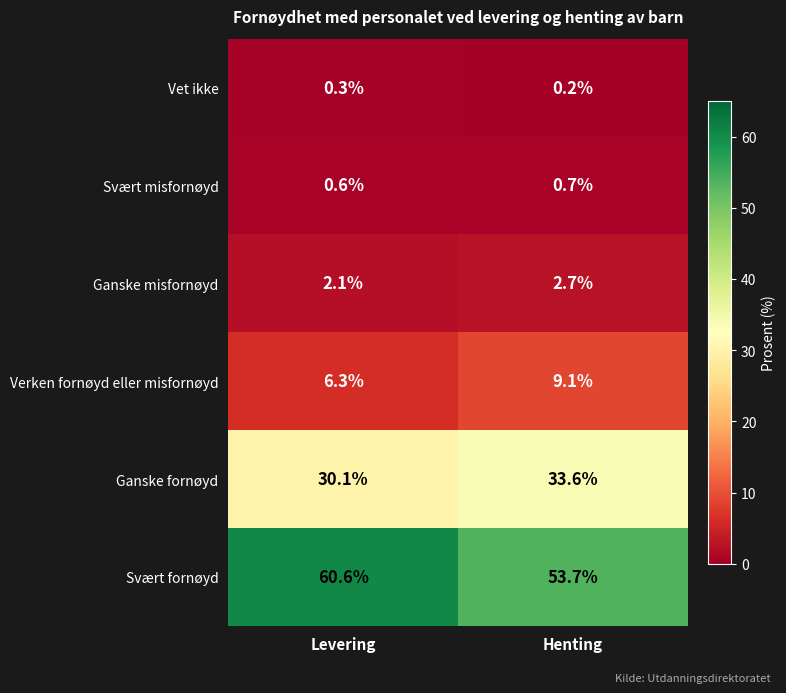

Reading left to right, list all the values displayed in this chart.

Vet ikke: Levering=0.3	Henting=0.2
Svært misfornøyd: Levering=0.6	Henting=0.7
Ganske misfornøyd: Levering=2.1	Henting=2.7
Verken fornøyd eller misfornøyd: Levering=6.3	Henting=9.1
Ganske fornøyd: Levering=30.1	Henting=33.6
Svært fornøyd: Levering=60.6	Henting=53.7